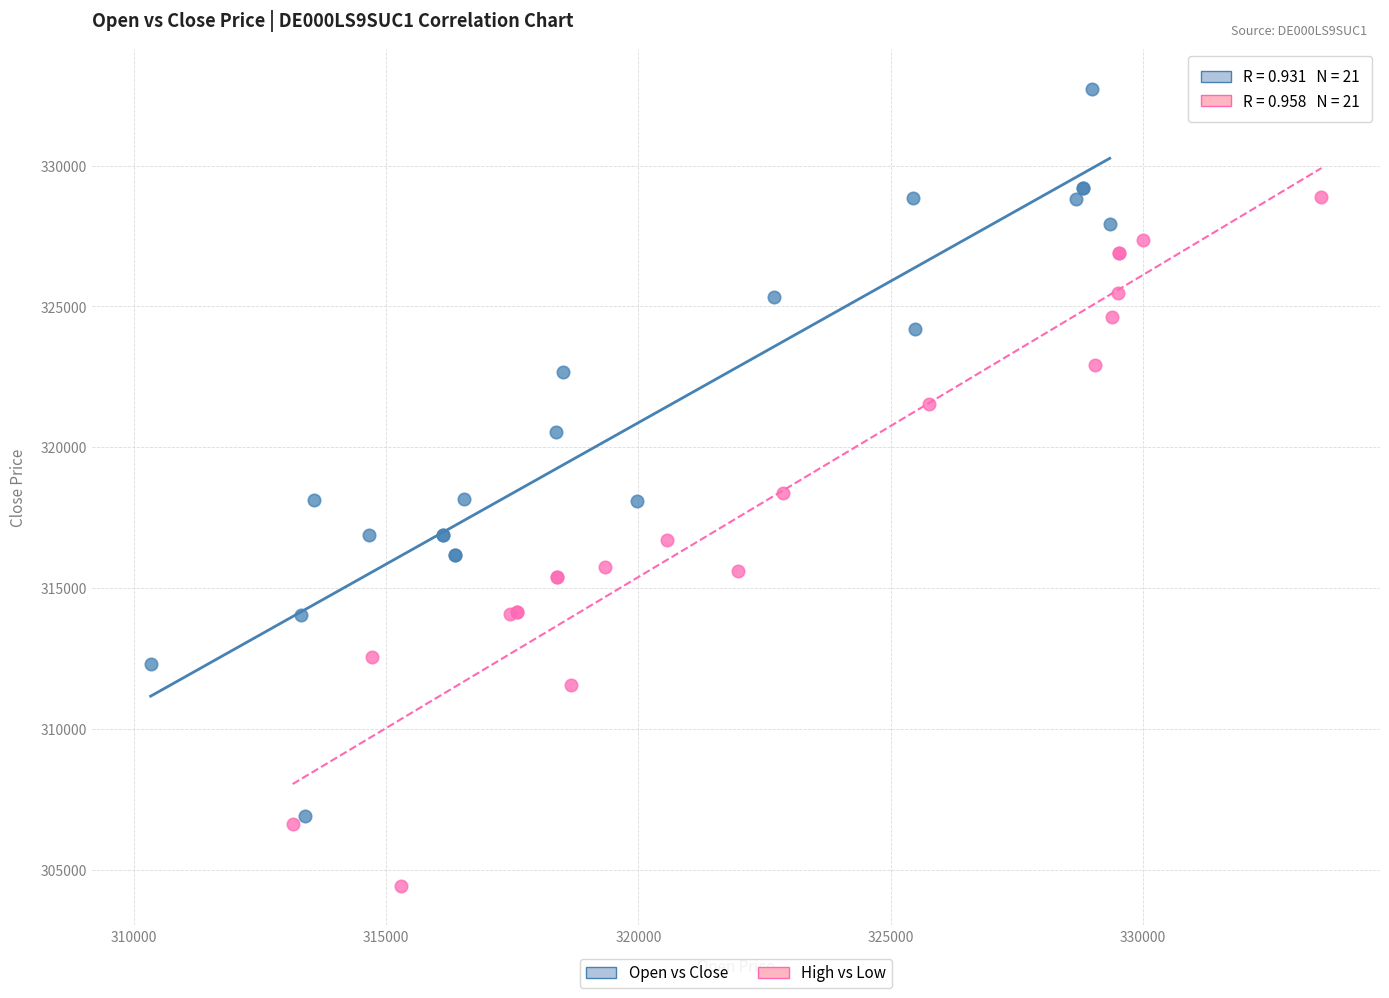

Which series has the widest spread of Y values?

Open vs Close